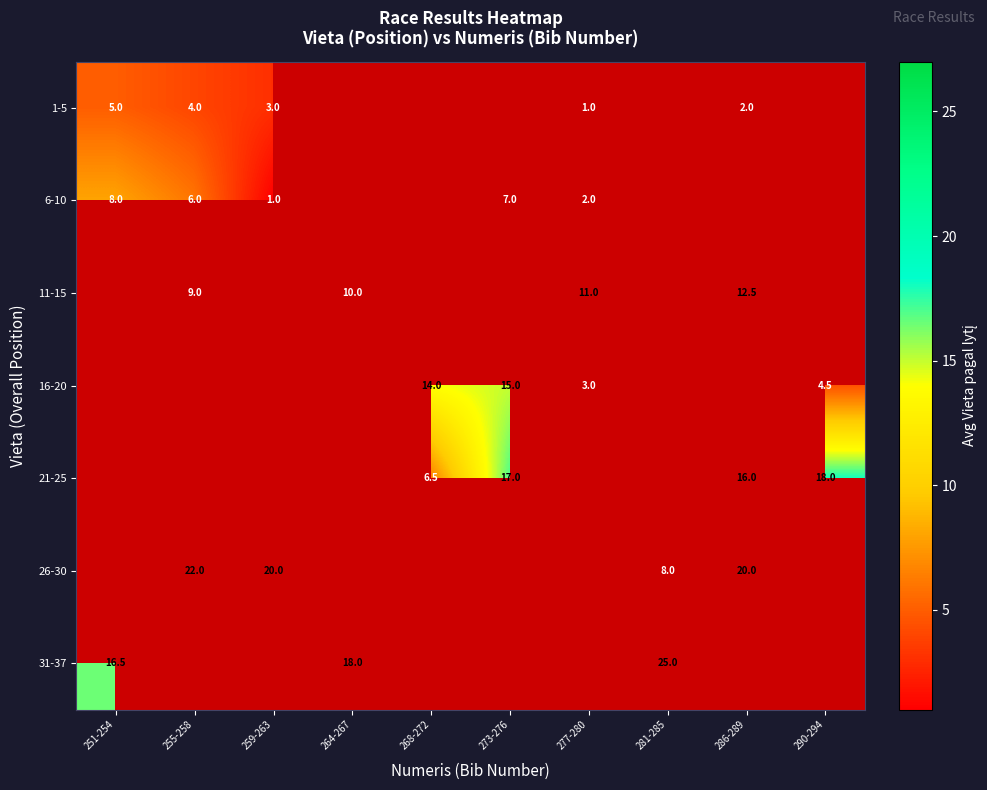

The 21-25 series shows 3.1 at 268-272. True or false?

False